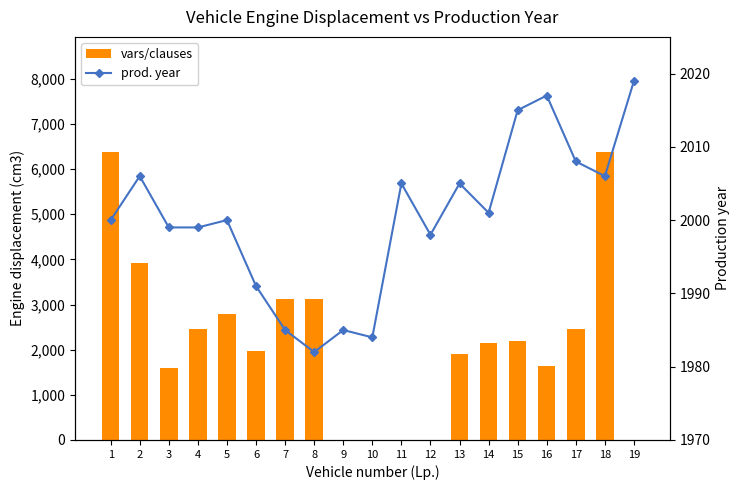

List the series in order of their peak value, highest first.

vars/clauses, prod. year